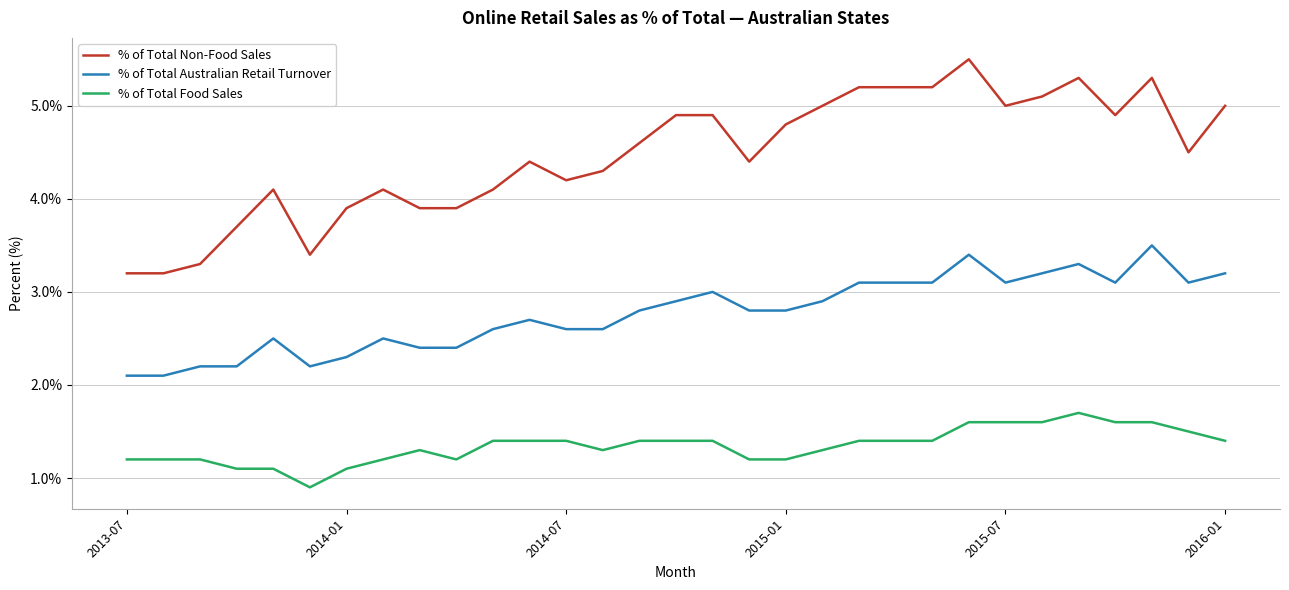

True or false: % of Total Non-Food Sales and % of Total Australian Retail Turnover intersect in this chart.

False